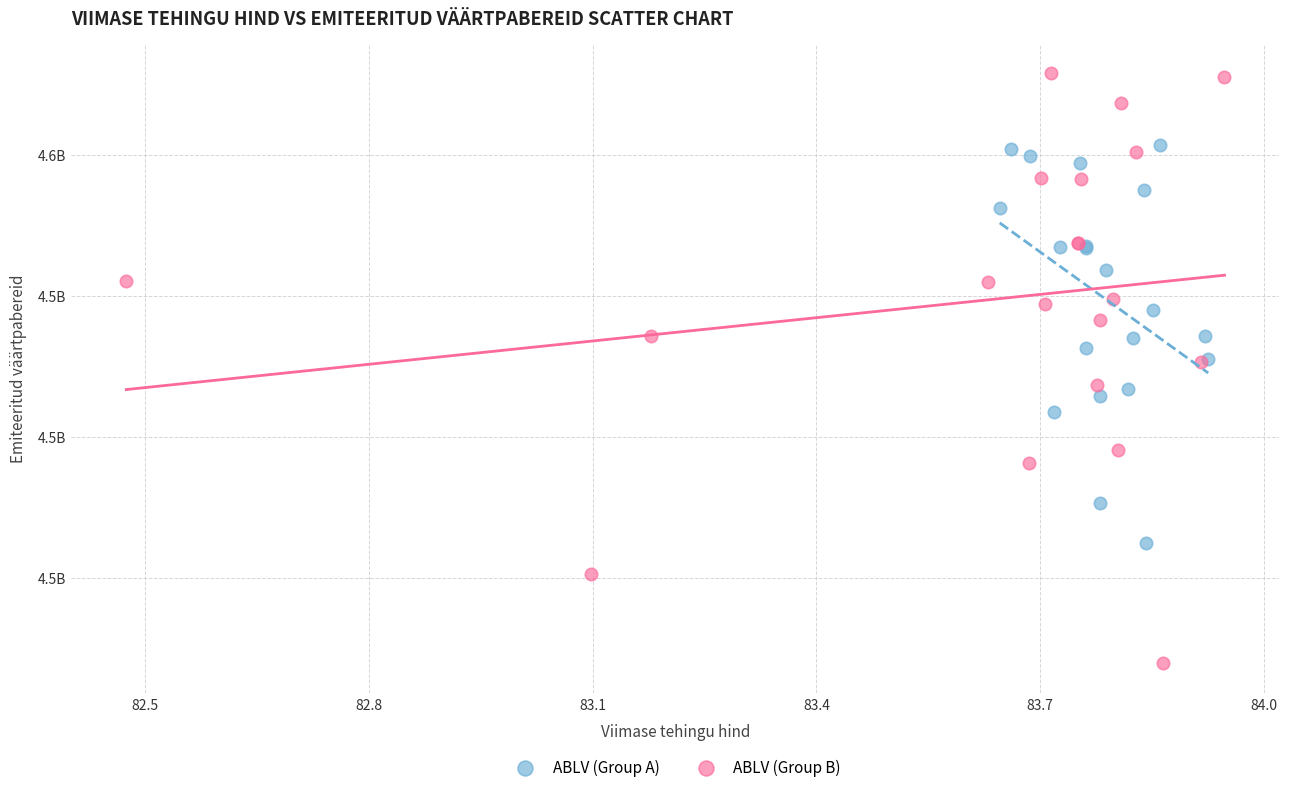

Which series has the widest spread of Y values?

ABLV (Group B)